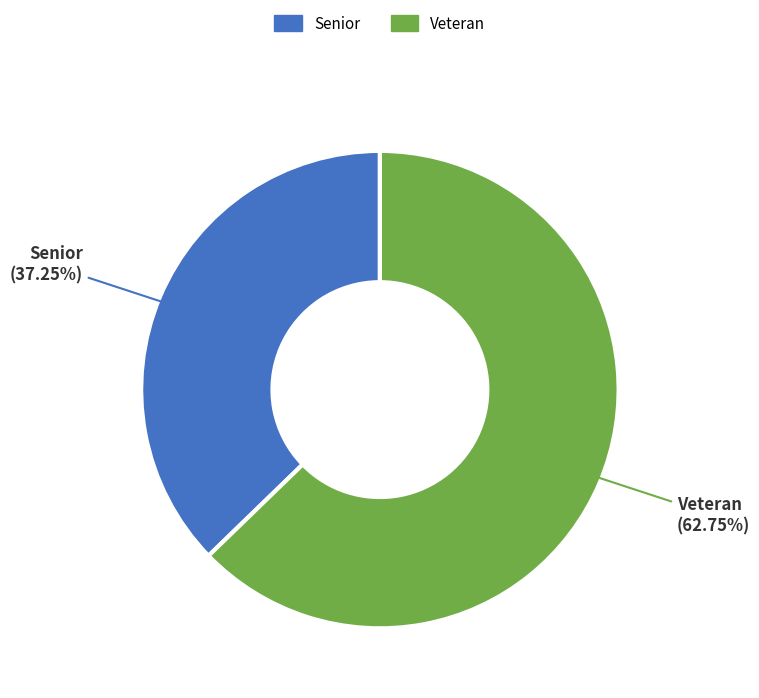

Does any single category account for the majority?

Yes